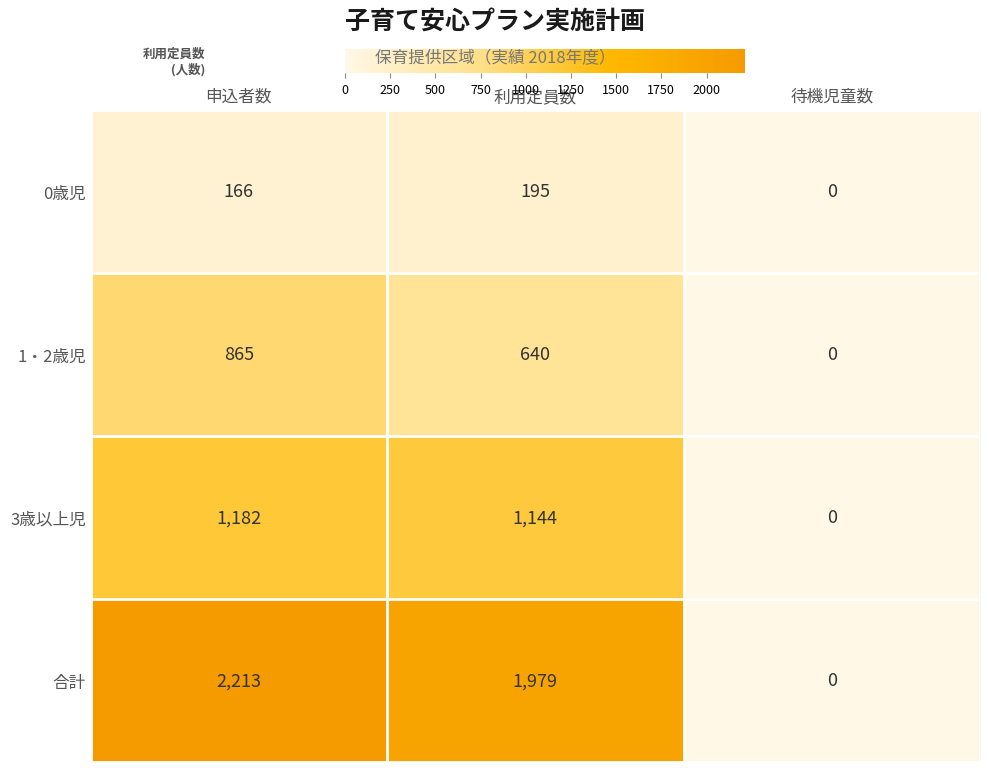

What is the difference between the maximum and minimum values in the 合計 series?

2213